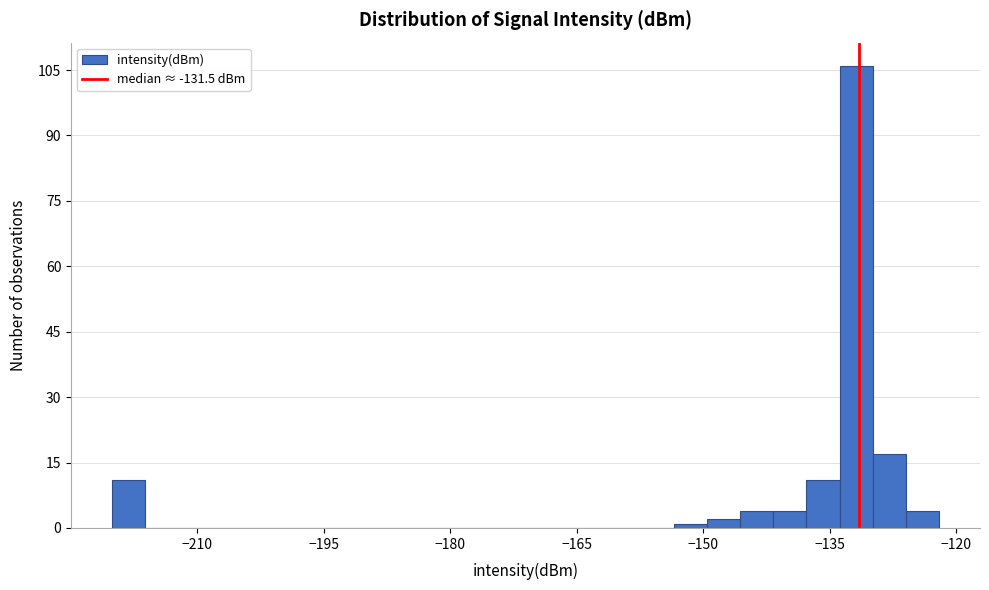

Around what value on the x-axis is the tallest bar? Give the approximate position of its centre, as read against the axis.

-132